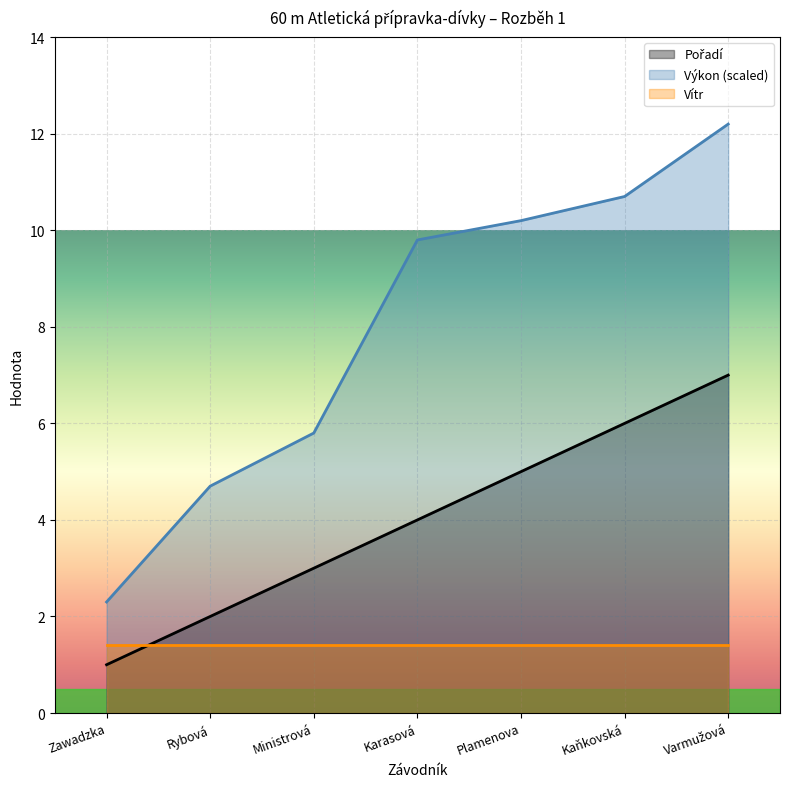

Which series has the largest total across all categories?

Výkon (scaled)